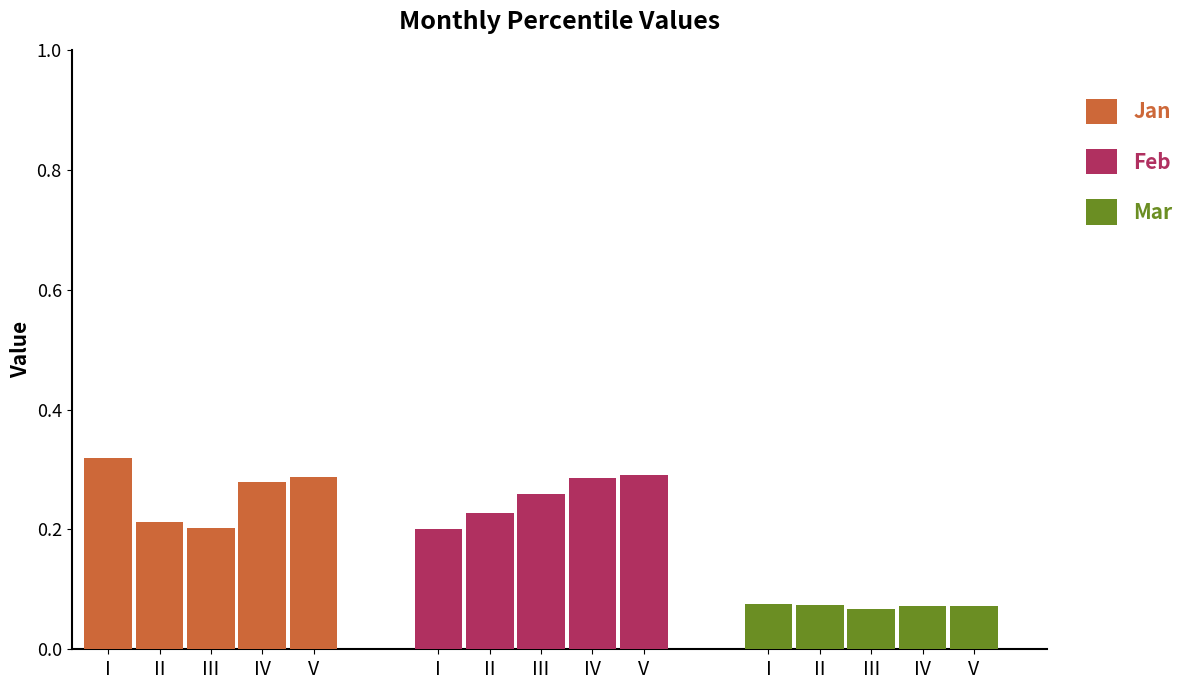

What is the total value across all series at IV?

0.6